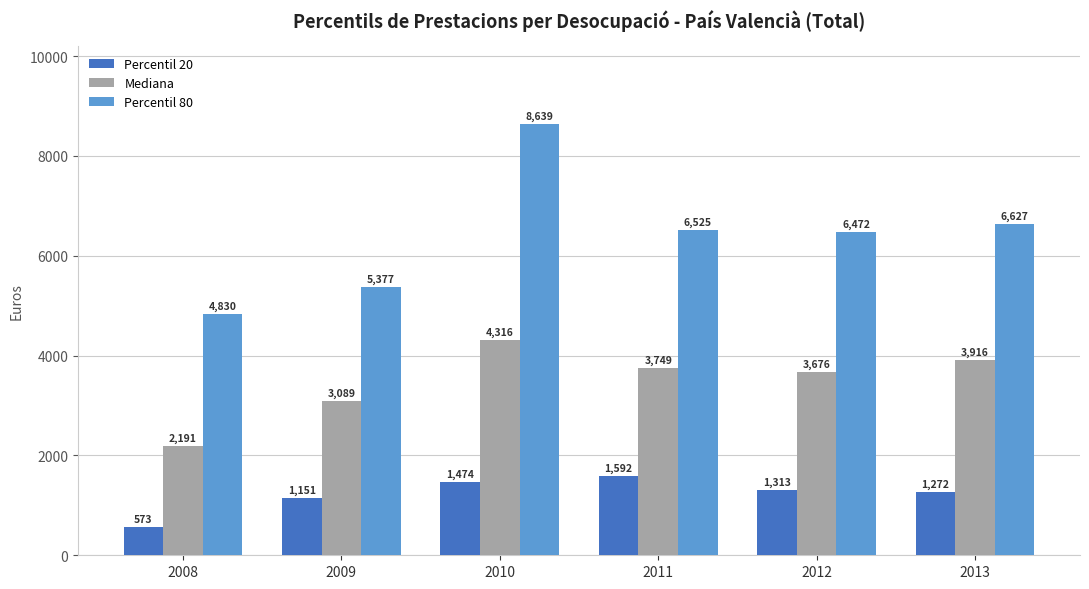

List the series in order of their overall mean, lowest first.

Percentil 20, Mediana, Percentil 80